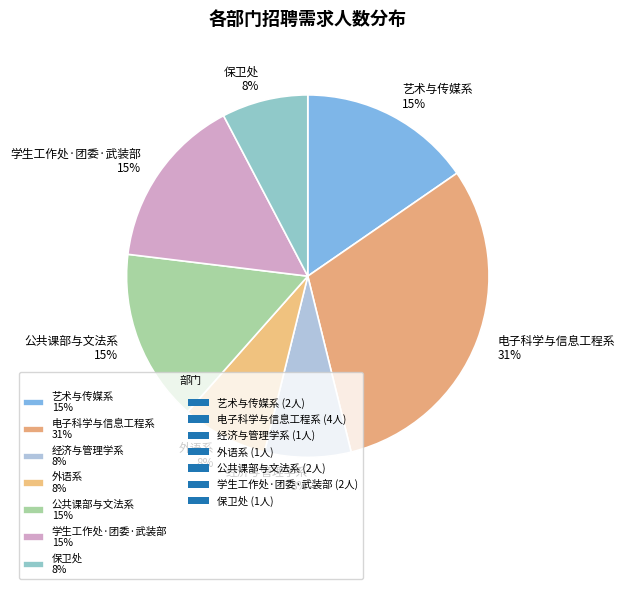

To the nearest percent, what portion does 保卫处 represent?

8%